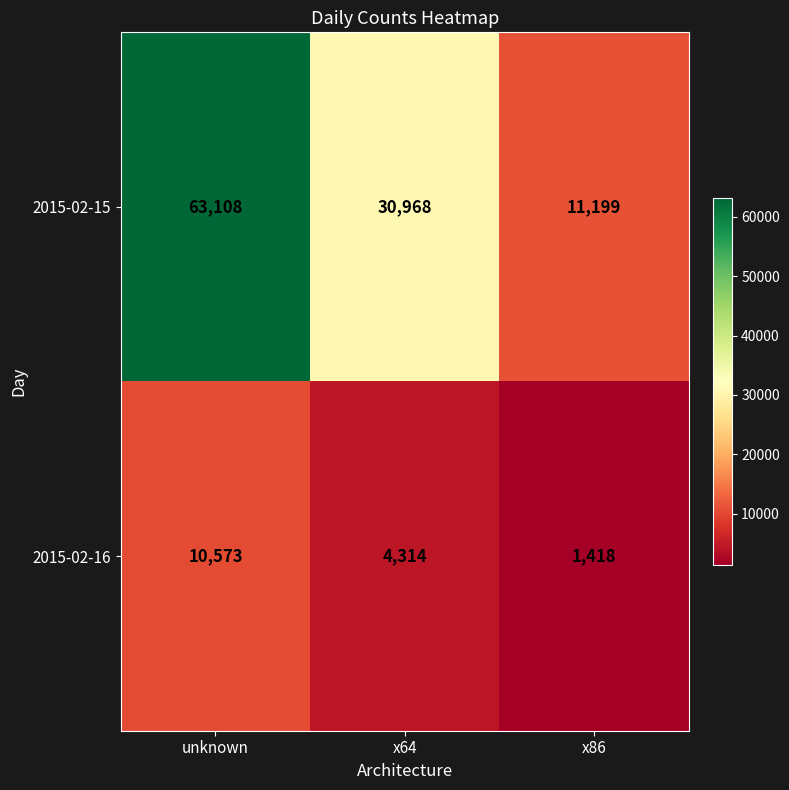

Count the 2015-02-15 values in the range 11199 to 63108.

3